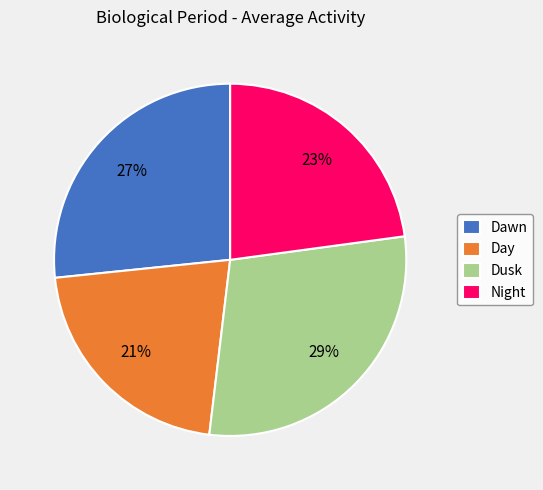

To the nearest percent, what percentage of the pie is Dawn?

27%